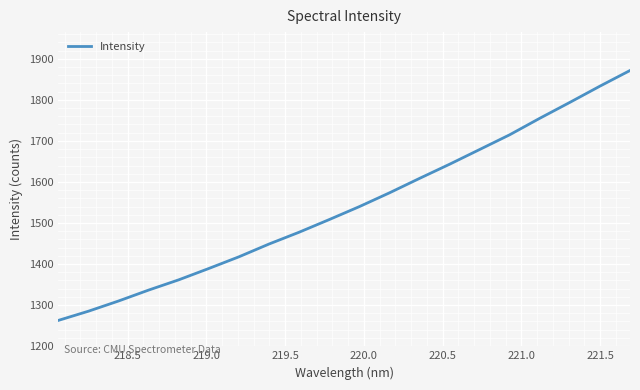

What is the difference between the maximum and minimum values?

609.1